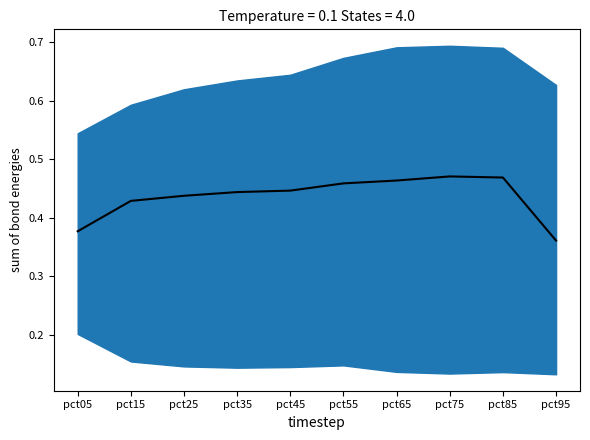

What is the sum of the values at pct95 and pct85?

0.8